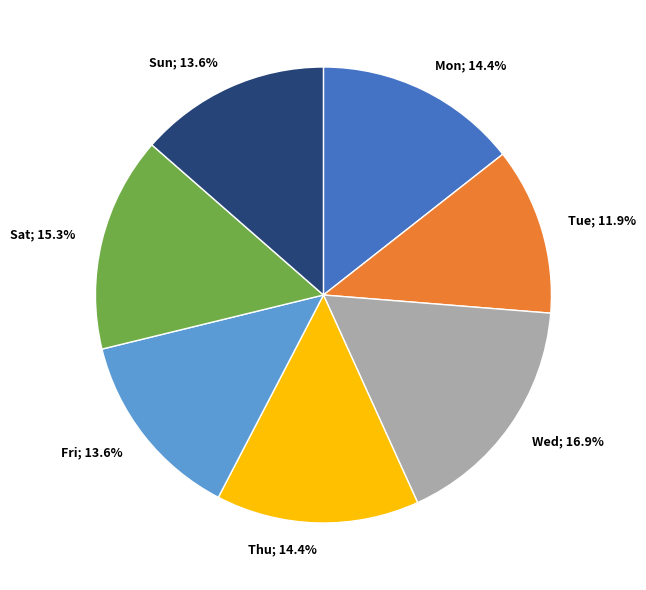

Which category has the biggest portion of the pie?

Wed